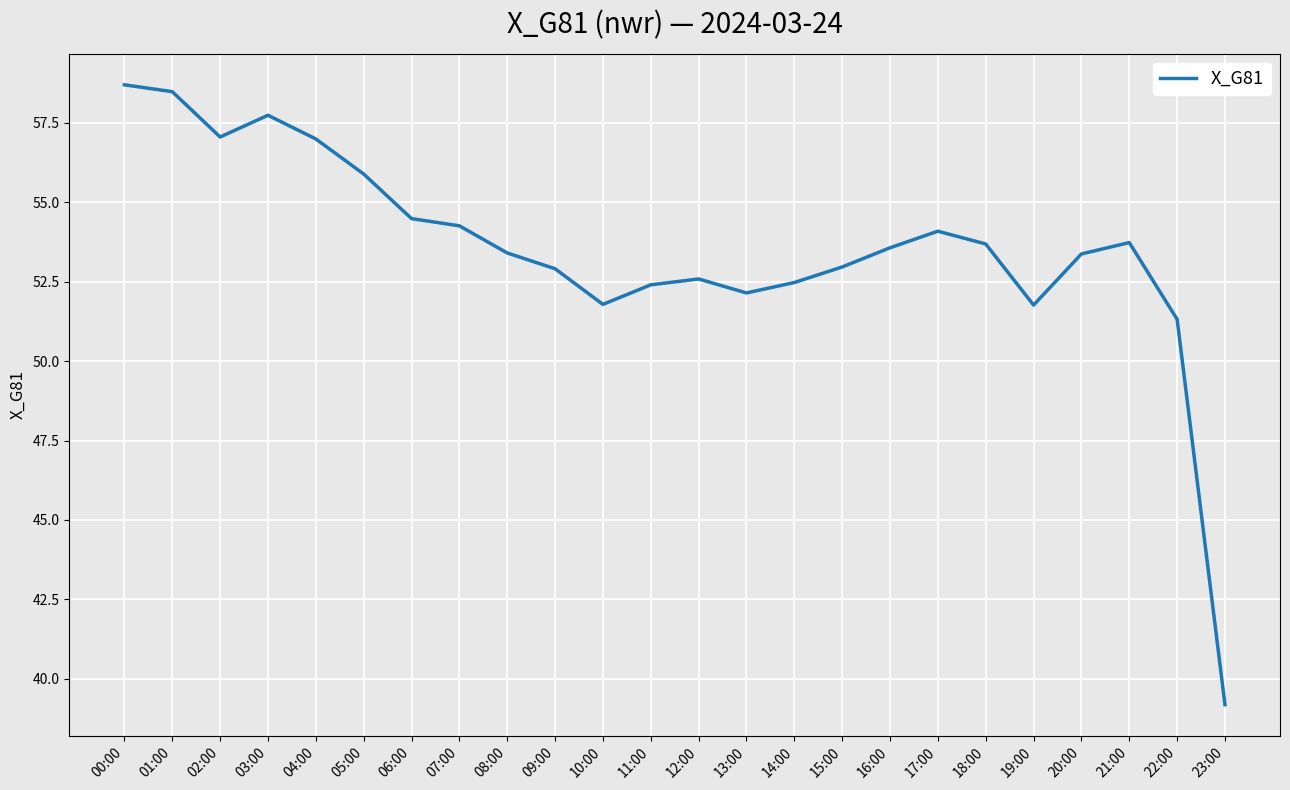

Is this an area chart (filled region under the line)?

No